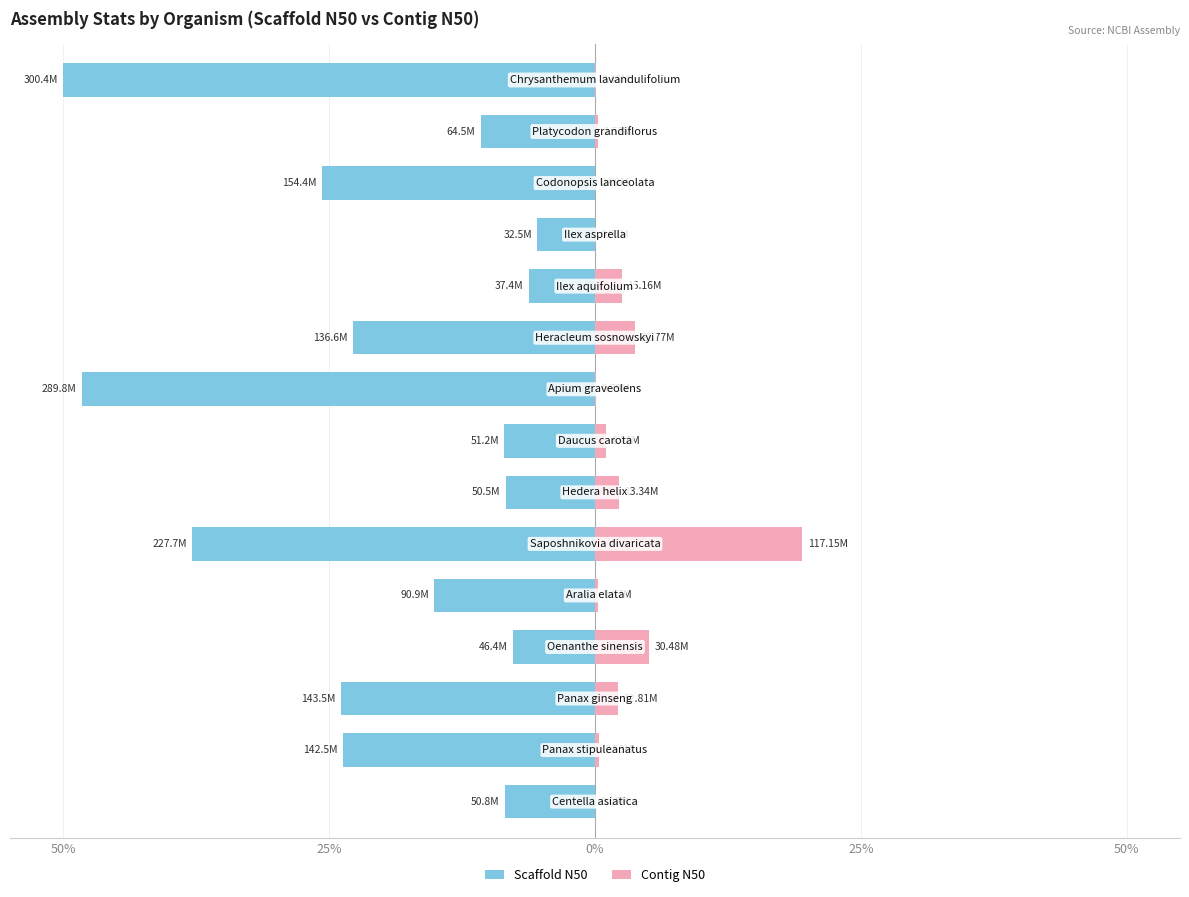

Reading left to right, transcribe all the data shown in this chart.

Scaffold N50: -8.5	-23.7	-23.9	-7.7	-15.1	-37.9	-8.4	-8.5	-48.2	-22.7	-6.2	-5.4	-25.7	-10.7	-50.0
Contig N50: 0.0	0.4	2.1	5.1	0.3	19.5	2.2	1.0	0.1	3.8	2.5	0.0	0.0	0.3	0.1